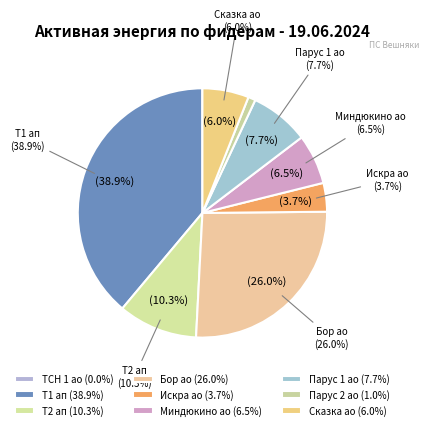

To the nearest percent, what is the combined percentage of 10 Вешняки Т1 ап RS and 10 Вешняки-Парус 2 ао?

40%